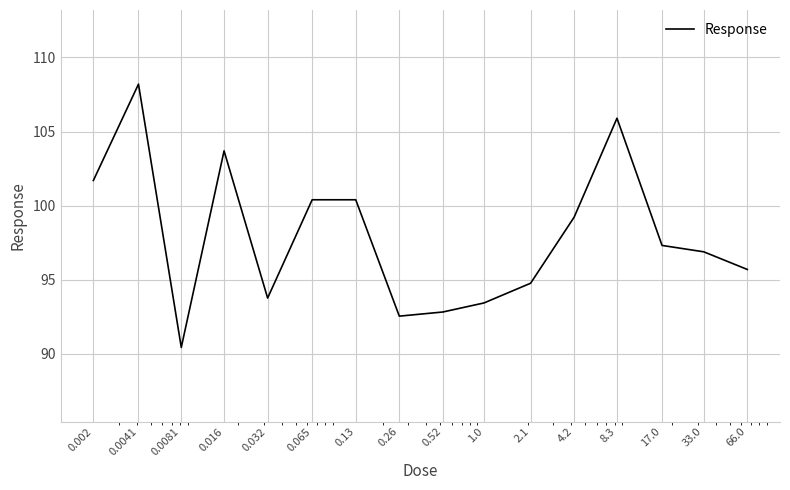

What is the difference between the maximum and minimum values?

17.8